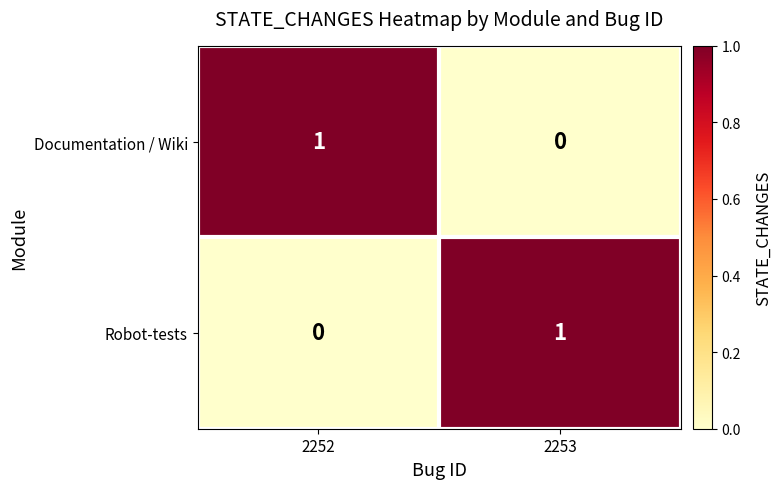

Where is Robot-tests nearest to the value 0?

2252